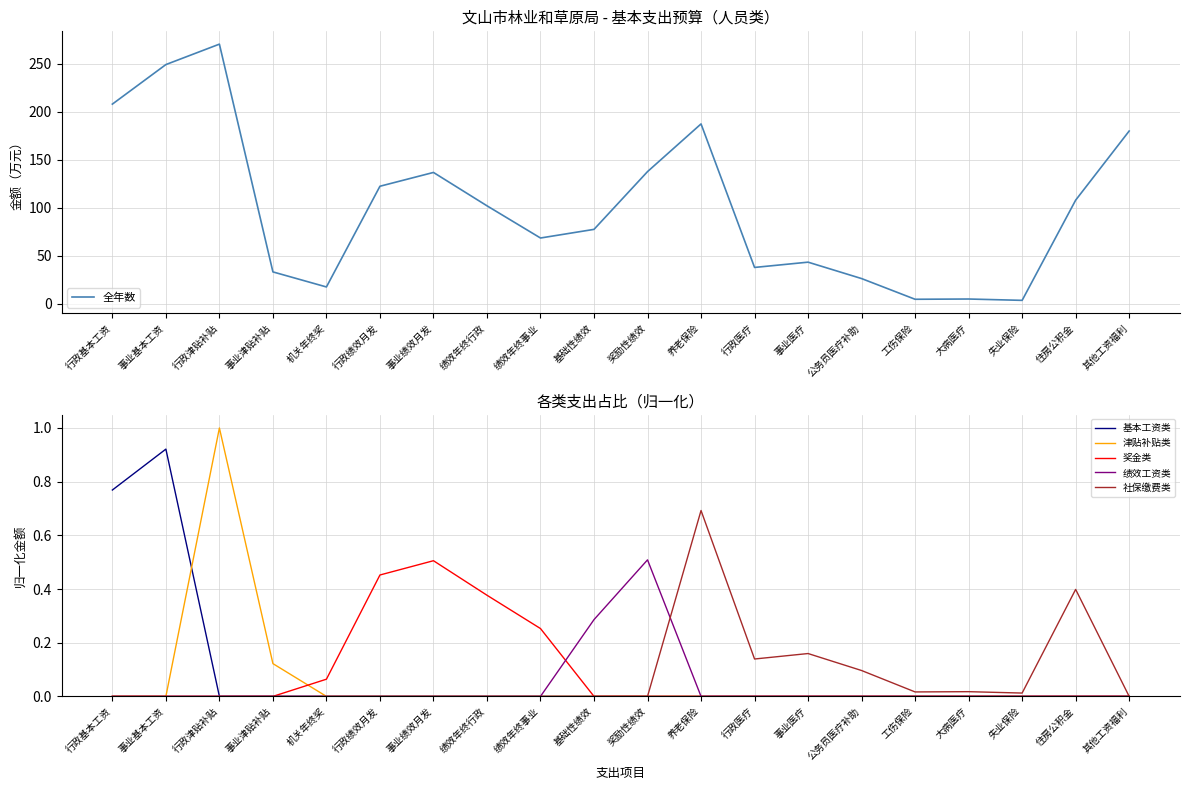

Reading left to right, list all the values displayed in this chart.

全年数: 208.1	249.3	270.6	33.0	17.3	122.4	136.8	102.0	68.4	77.4	137.7	187.4	37.7	43.2	26.1	4.5	4.8	3.4	107.9	180.0
基本工资类: 0.8	0.9	0.0	0.0	0.0	0.0	0.0	0.0	0.0	0.0	0.0	0.0	0.0	0.0	0.0	0.0	0.0	0.0	0.0	0.0
津贴补贴类: 0.0	0.0	1.0	0.1	0.0	0.0	0.0	0.0	0.0	0.0	0.0	0.0	0.0	0.0	0.0	0.0	0.0	0.0	0.0	0.0
奖金类: 0.0	0.0	0.0	0.0	0.1	0.5	0.5	0.4	0.3	0.0	0.0	0.0	0.0	0.0	0.0	0.0	0.0	0.0	0.0	0.0
绩效工资类: 0.0	0.0	0.0	0.0	0.0	0.0	0.0	0.0	0.0	0.3	0.5	0.0	0.0	0.0	0.0	0.0	0.0	0.0	0.0	0.0
社保缴费类: 0.0	0.0	0.0	0.0	0.0	0.0	0.0	0.0	0.0	0.0	0.0	0.7	0.1	0.2	0.1	0.0	0.0	0.0	0.4	0.0